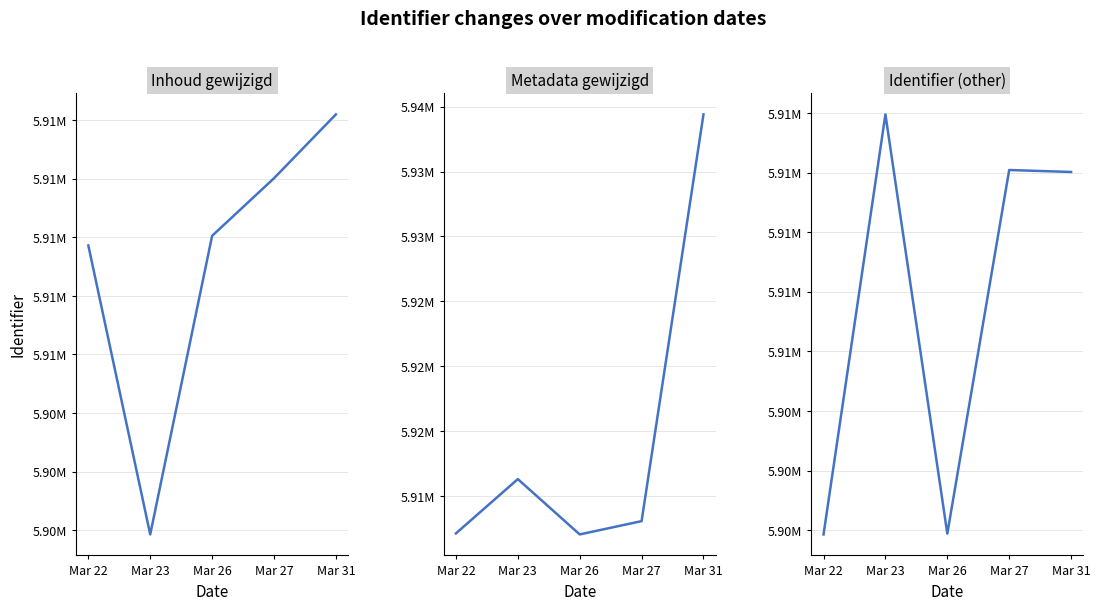

What are all the series names shown in the legend?

Inhoud gewijzigd, Metadata gewijzigd, Identifier (other)